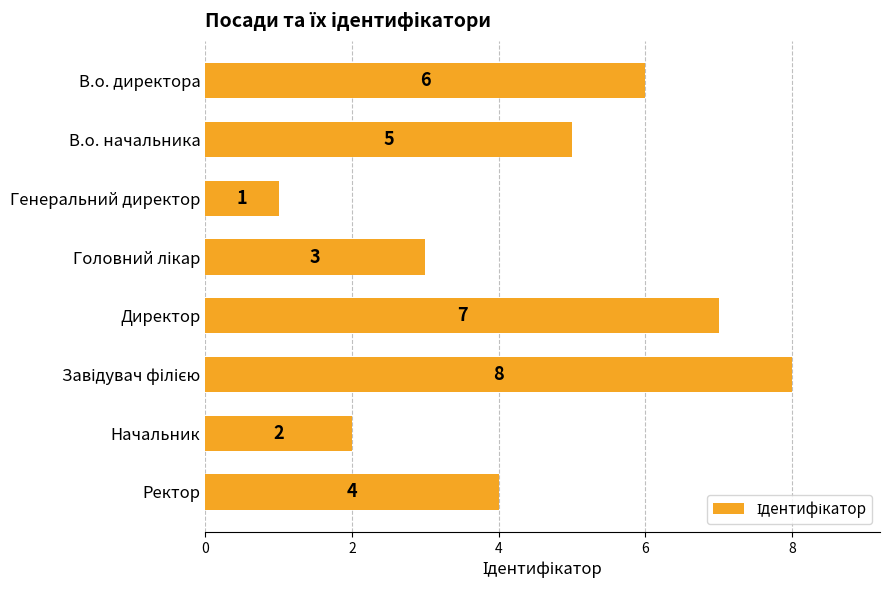

At which category does the chart reach its minimum across all series?

Генеральний директор